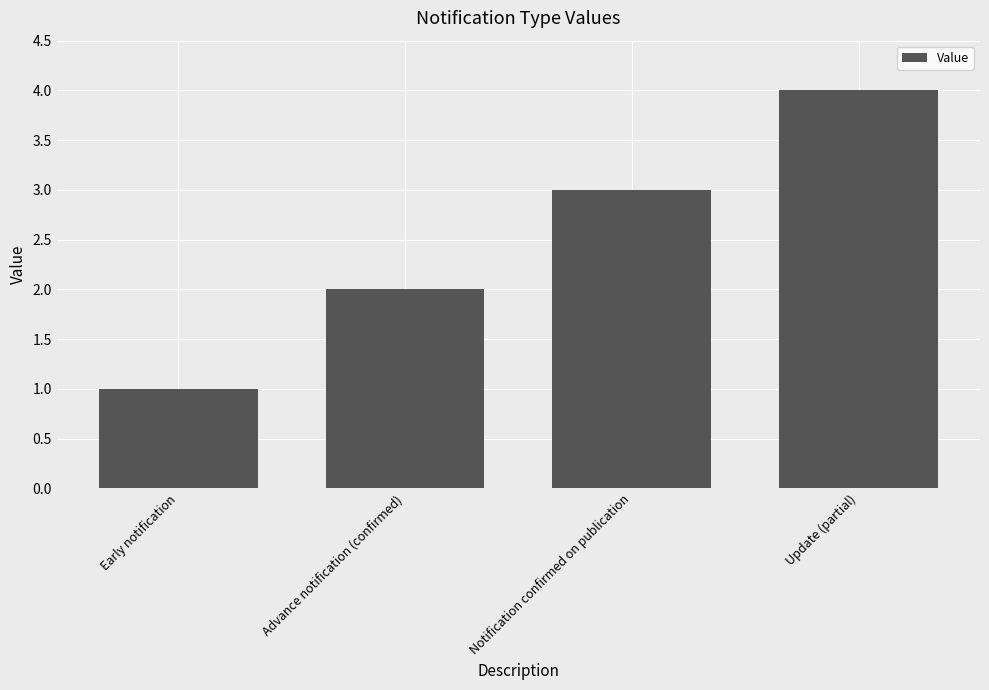

How many values are below 3?

2